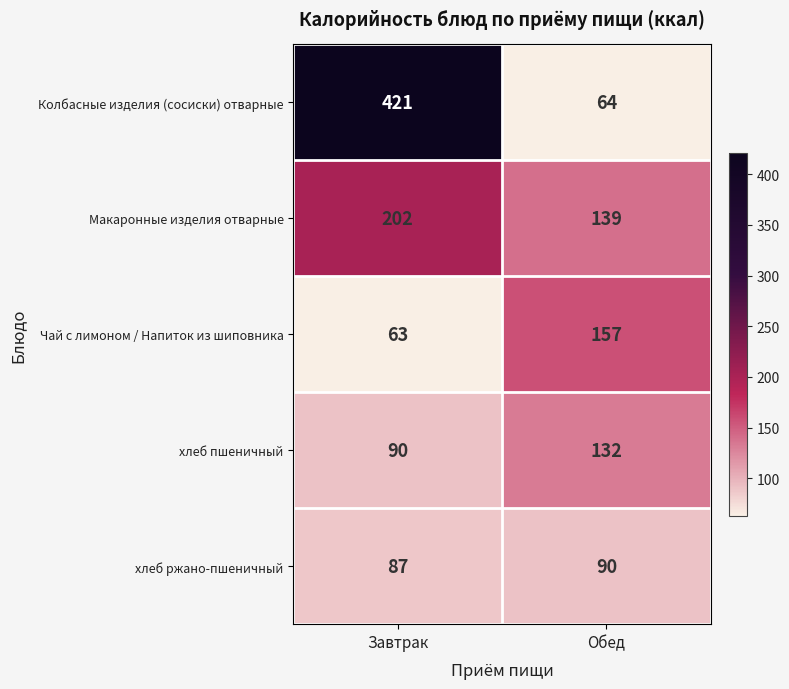

Which series has the largest total across all categories?

Колбасные изделия (сосиски) отварные